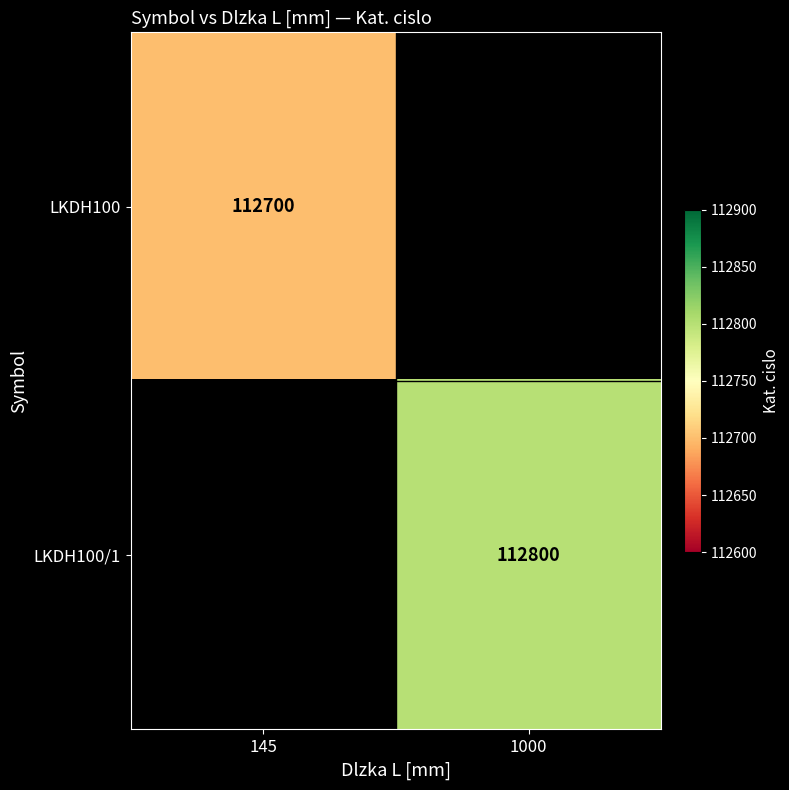

Is it true that LKDH100/1 equals 161318 at 1000?

False